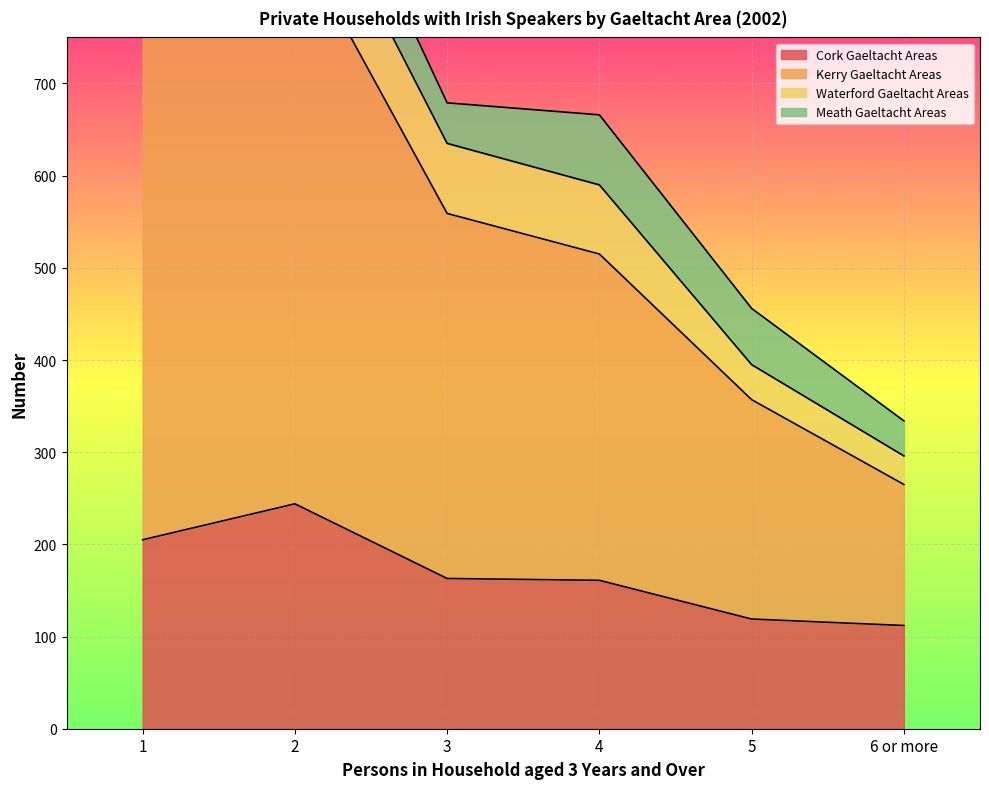

What is the lowest value of the Cork Gaeltacht Areas series?

112